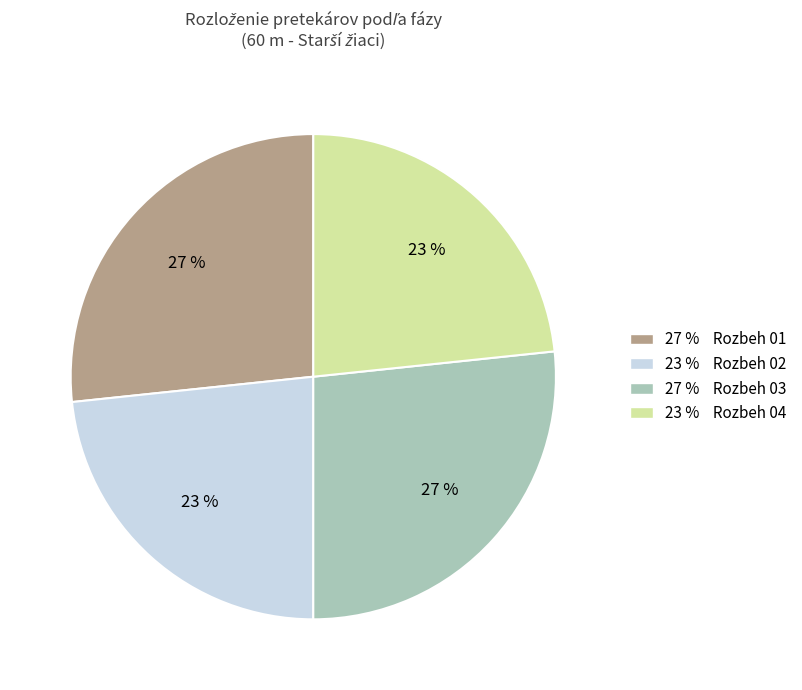

To the nearest percent, what is the average slice percentage?

25%